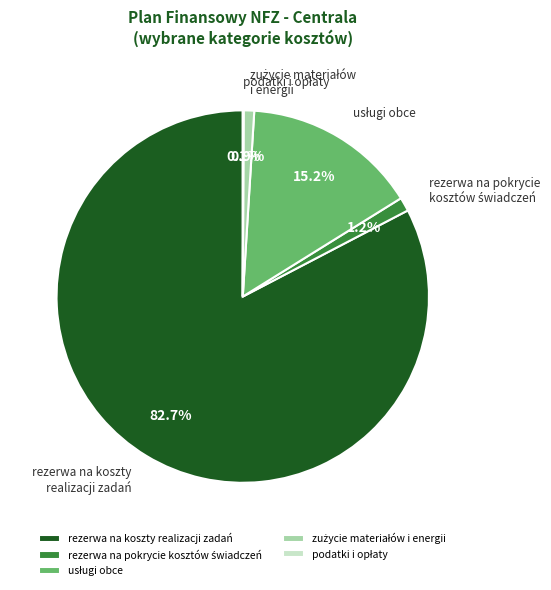

Does any single category account for the majority?

Yes